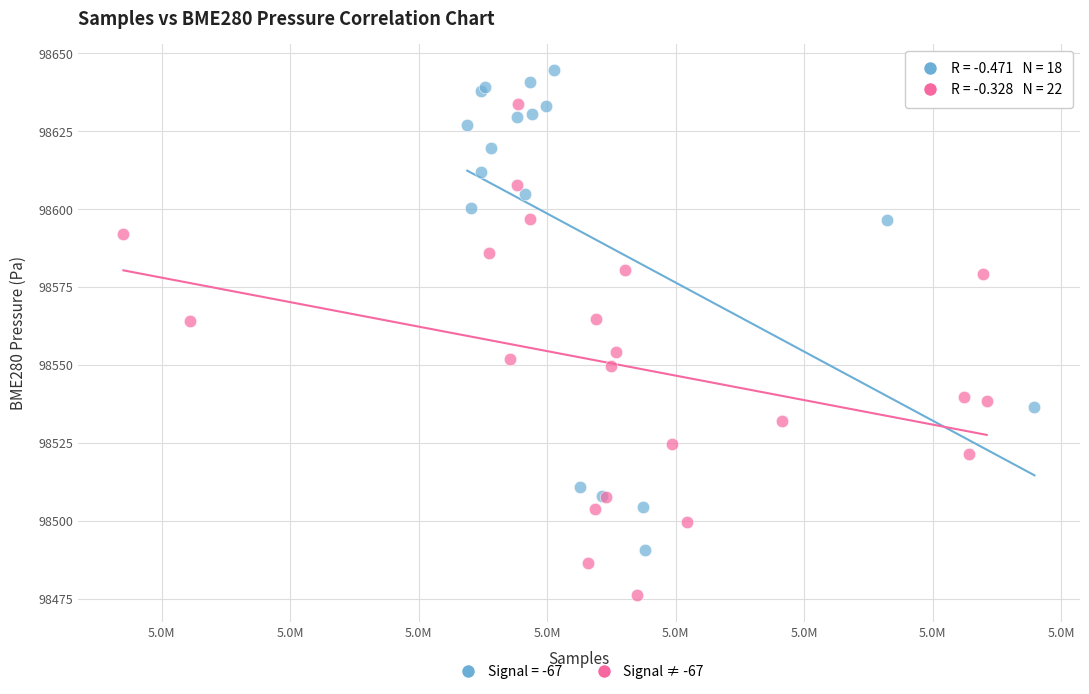

Which series contains the lowest Y value?

Signal ≠ -67